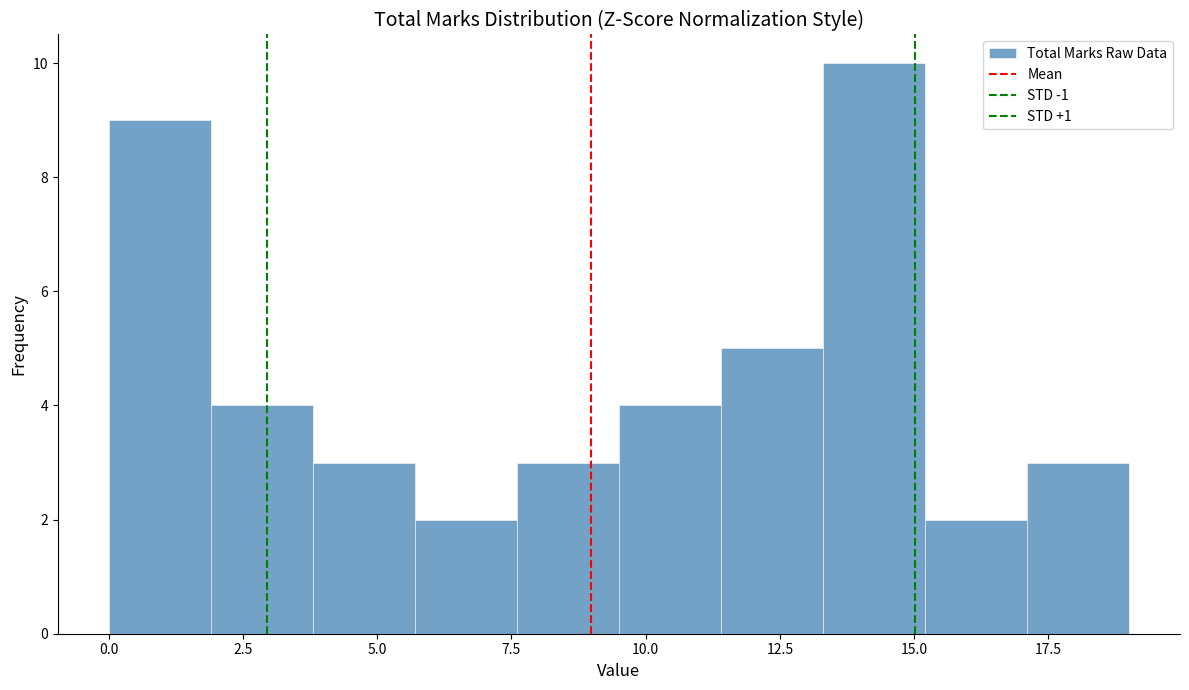

Read against the x-axis, roughly where is the centre of the tallest bar?

14.5